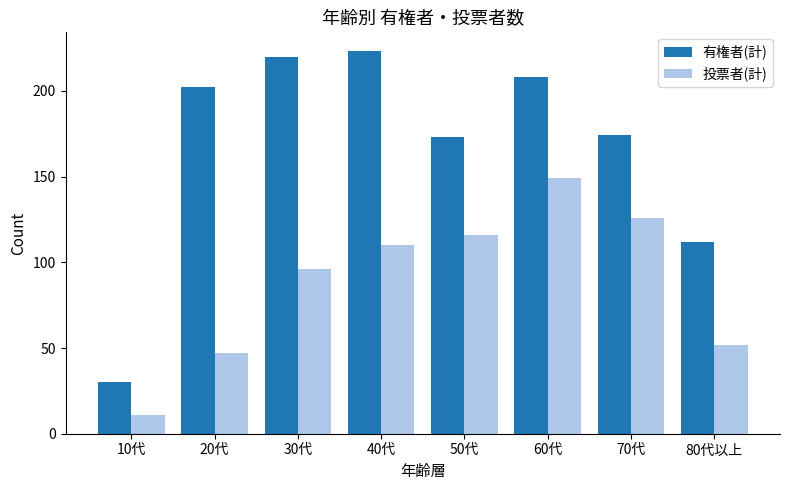

At how many categories does at least one series exceed 107?

7